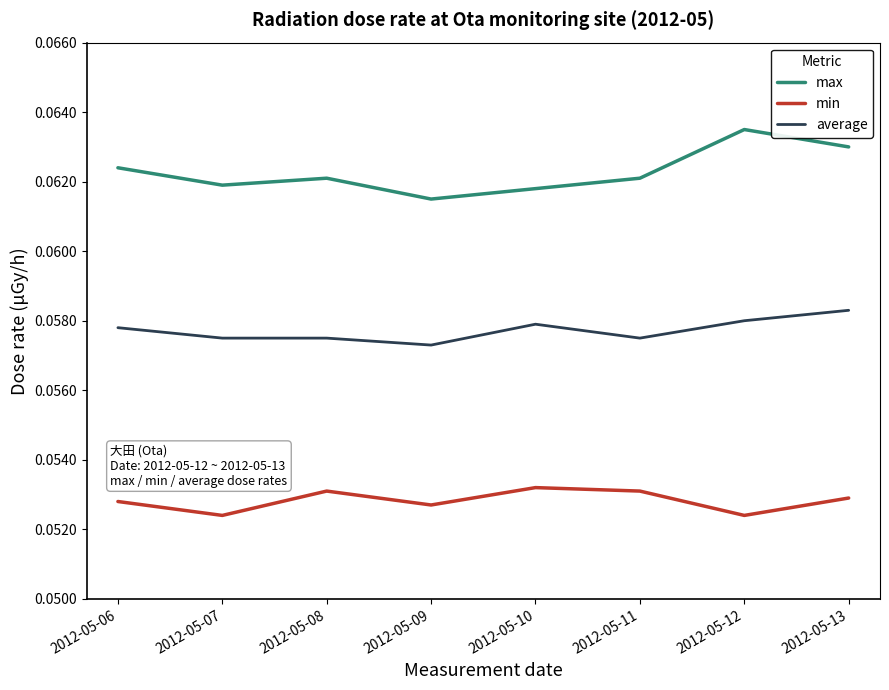

Is the value of max at 2012-05-08 greater than the value of min at 2012-05-12?

Yes